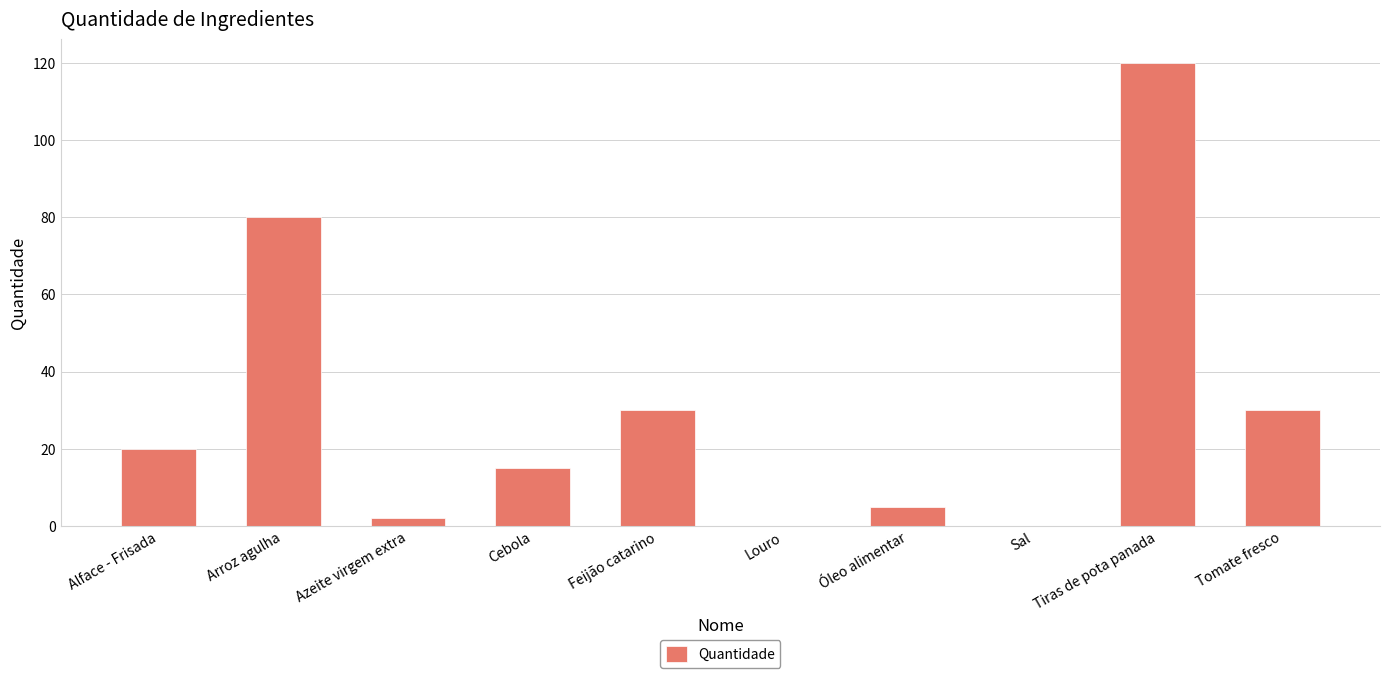

Reading left to right, transcribe all the data shown in this chart.

20.0	80.0	2.0	15.0	30.0	0.1	5.0	0.1	120.0	30.0